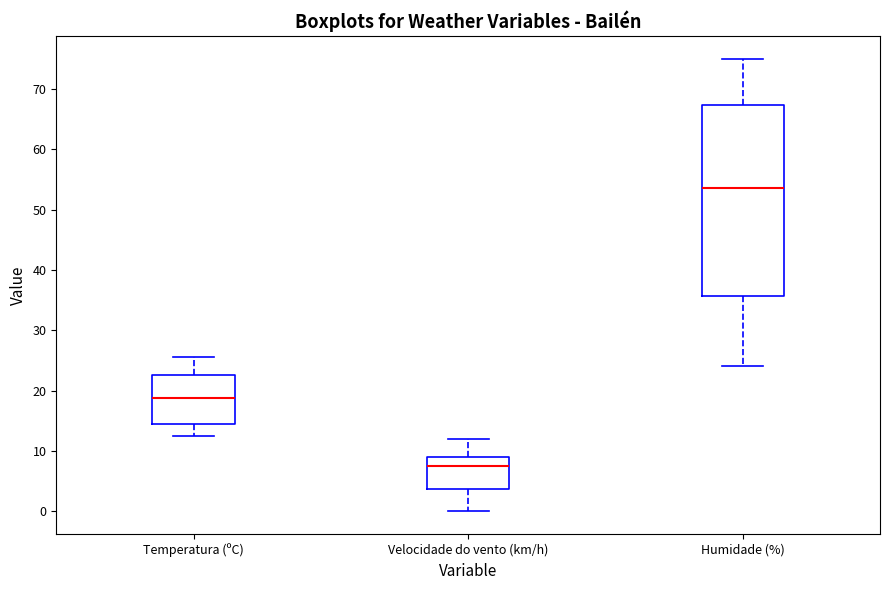

Where is the lower edge of the box for Humidade (%) on the y-axis? The values are not printed on the chart, so give them approximately, as read against the axis.

36